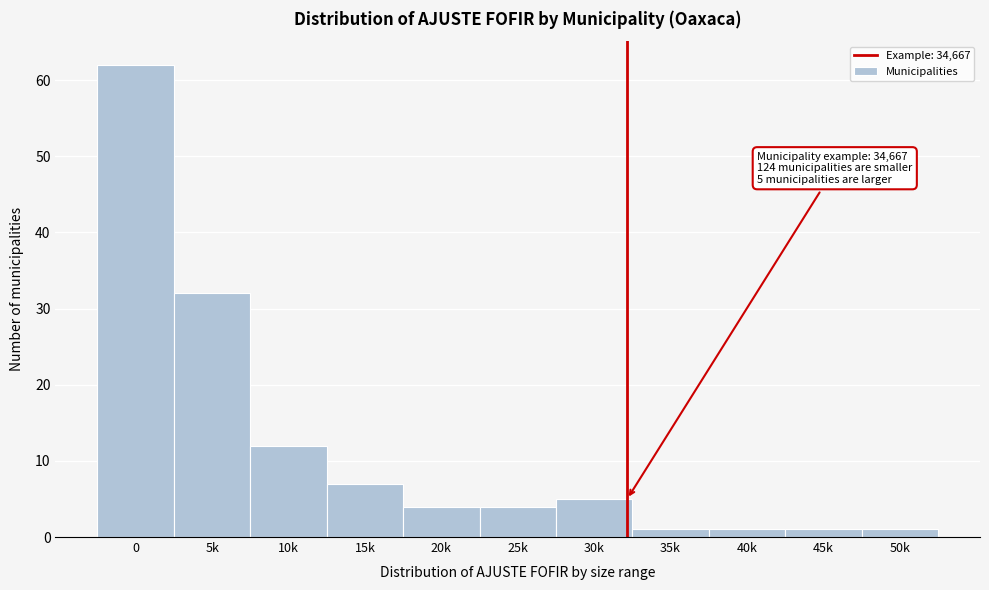

Reading left to right, extract all data points from this chart.

0=62	5k=32	10k=12	15k=7	20k=4	25k=4	30k=5	35k=1	40k=1	45k=1	50k=1